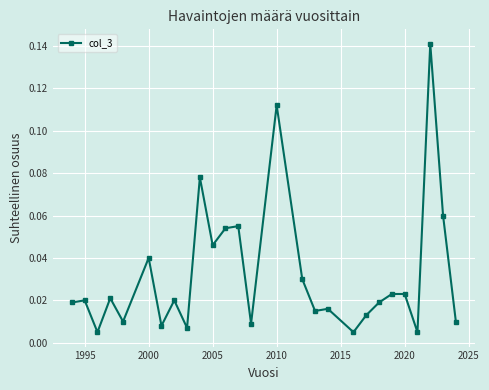

True or false: the data has more than 1 interior local peaks.

True